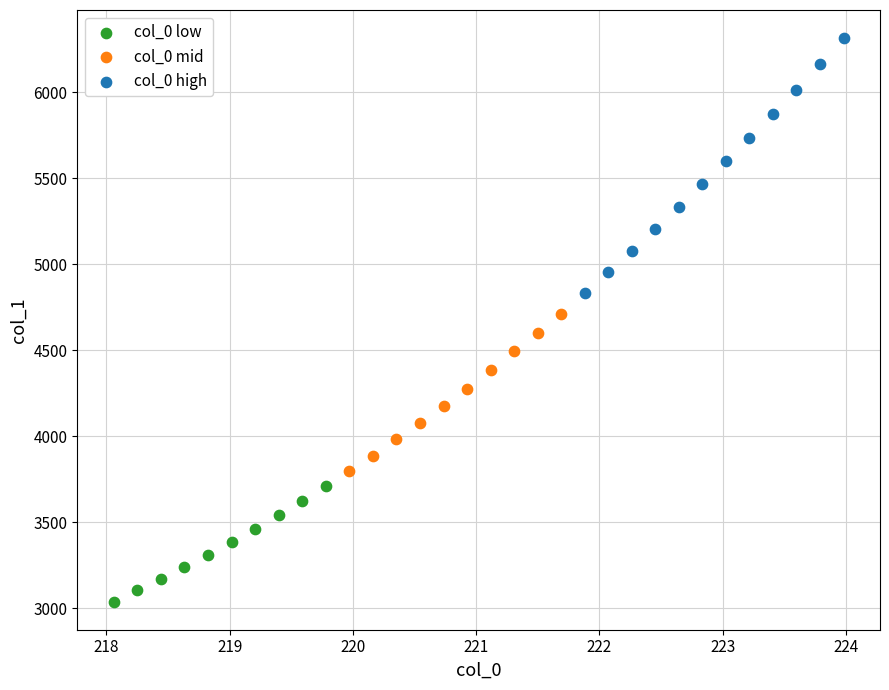

Which series reaches the maximum Y coordinate?

col_0 high